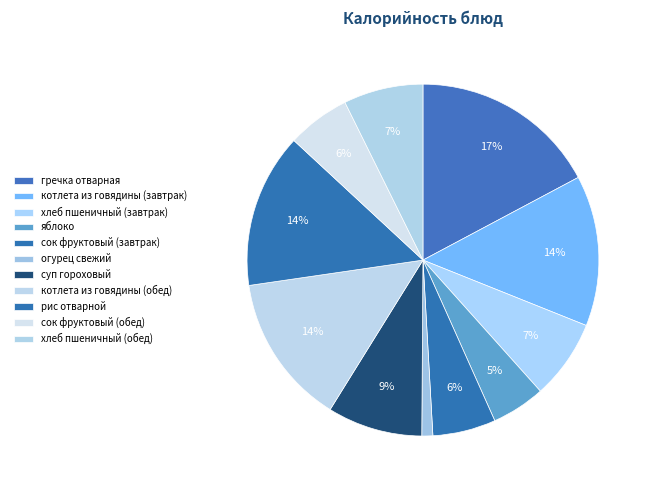

Between яблоко and котлета из говядины (обед), which is larger?

котлета из говядины (обед)